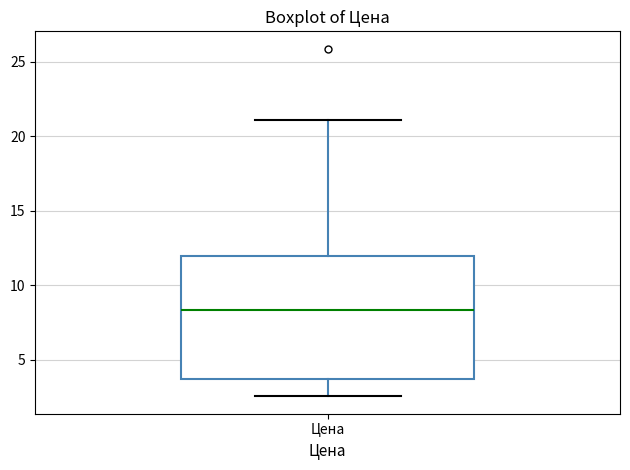

Read this box plot against the y-axis: the position of the median line, the range covered by the box, and the ends of both whiskers. The values are not printed on the chart, so give them approximately, as read against the axis.

median 8.5, box 3.5 to 12.0, whiskers 2.5 to 21.0